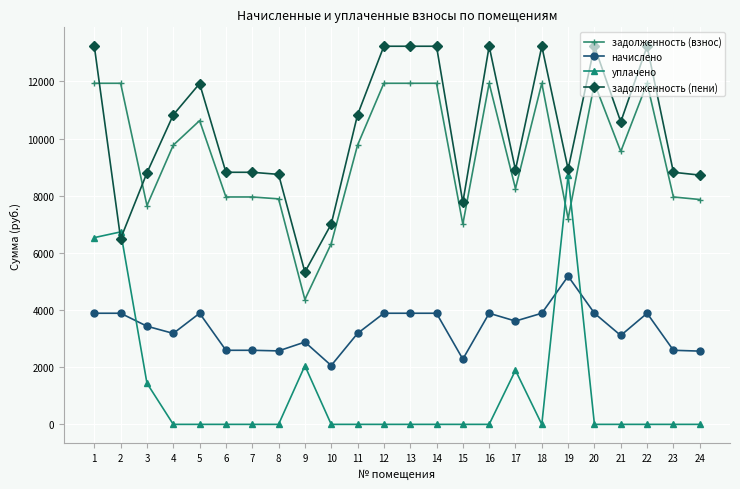

Which series has the largest total across all categories?

задолженность (пени)